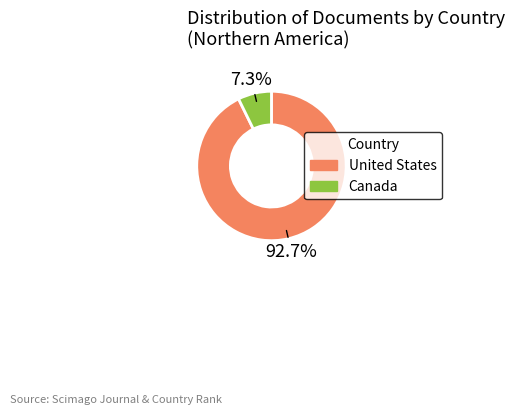

What is the smallest slice in the pie chart?

Canada